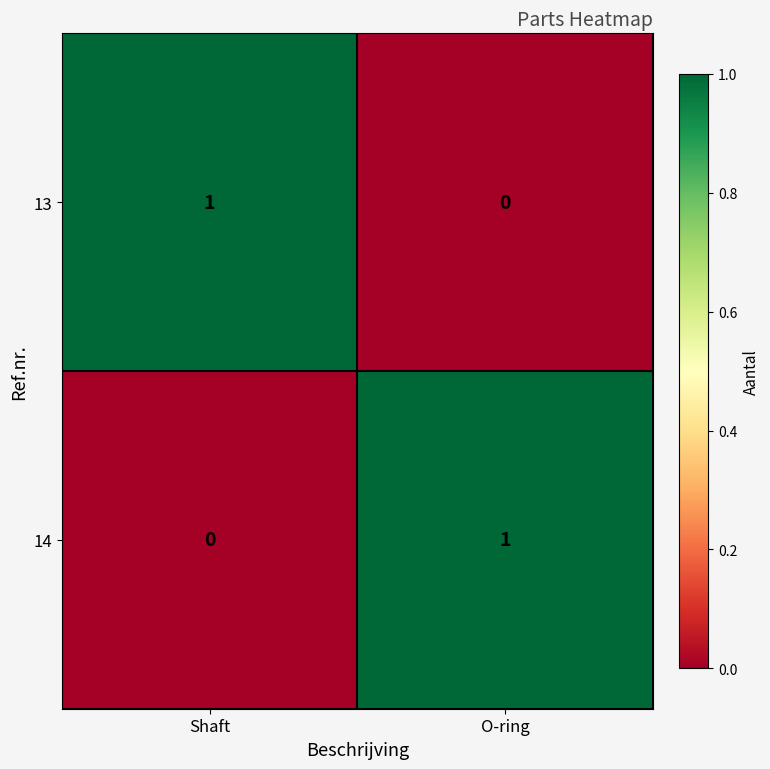

At which label does 14 reach its peak?

O-ring